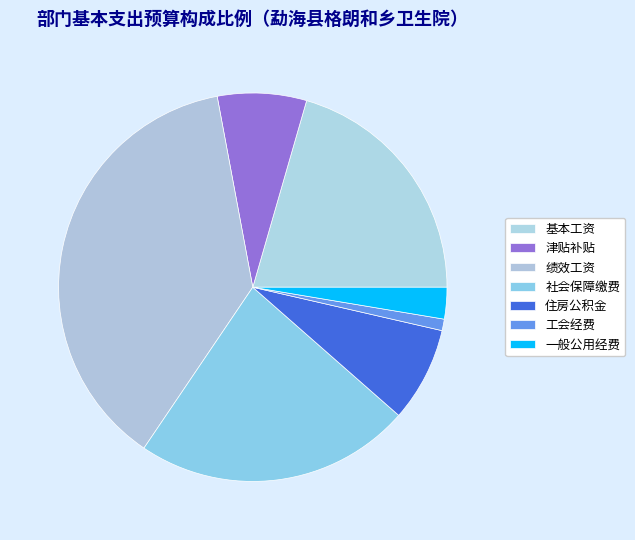

Which has a higher value, 一般公用经费 or 津贴补贴?

津贴补贴